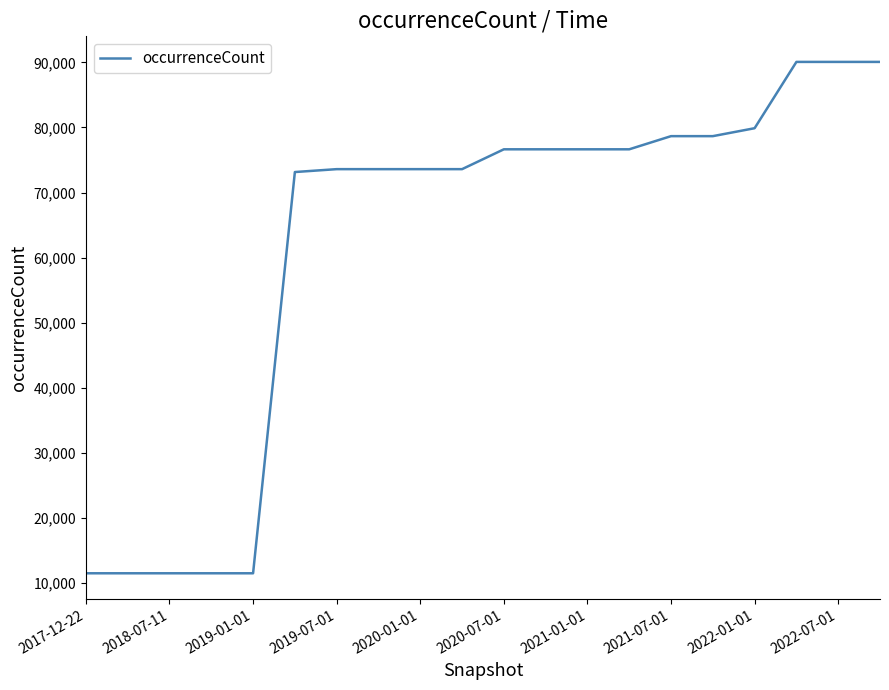

Count the number of categories in the chart.

20